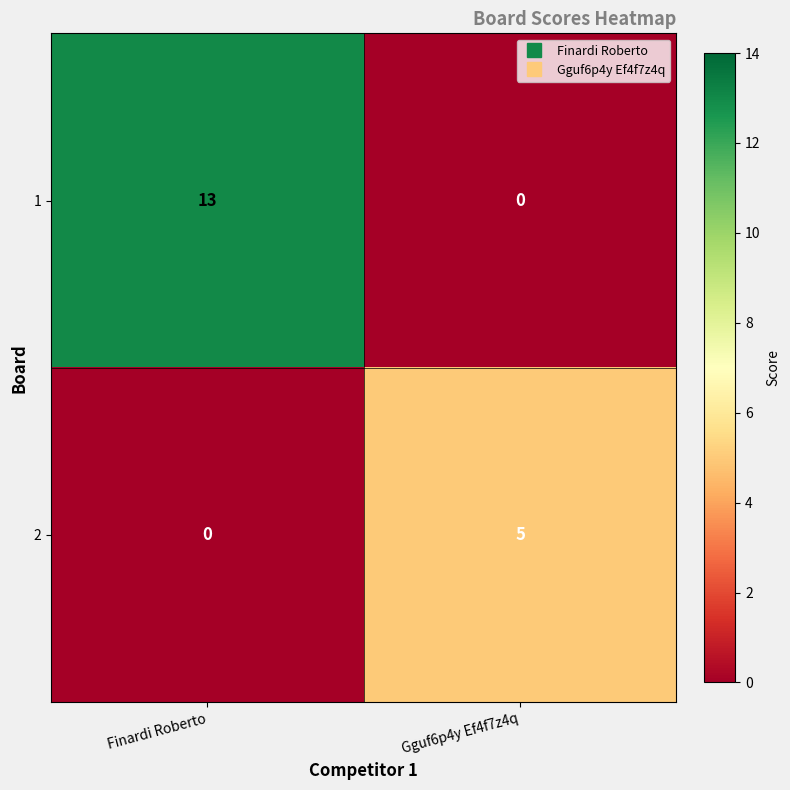

Rank the series at Finardi Roberto from highest to lowest value.

1, 2